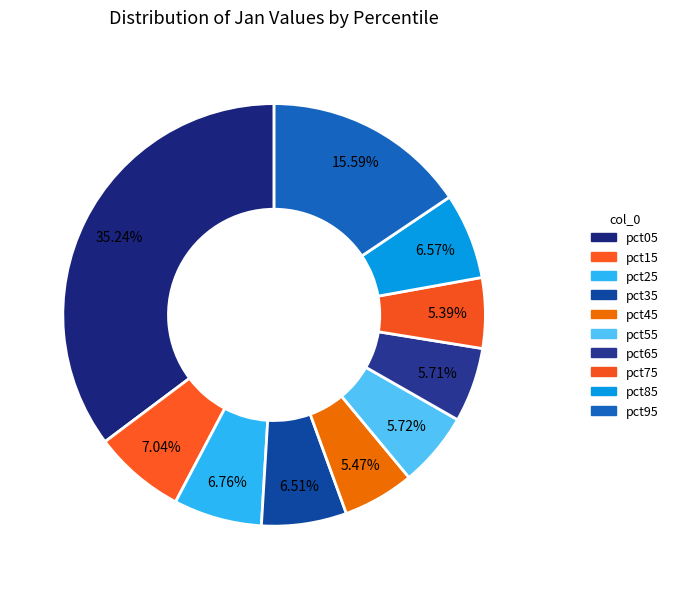

How many segments does this pie chart have?

10